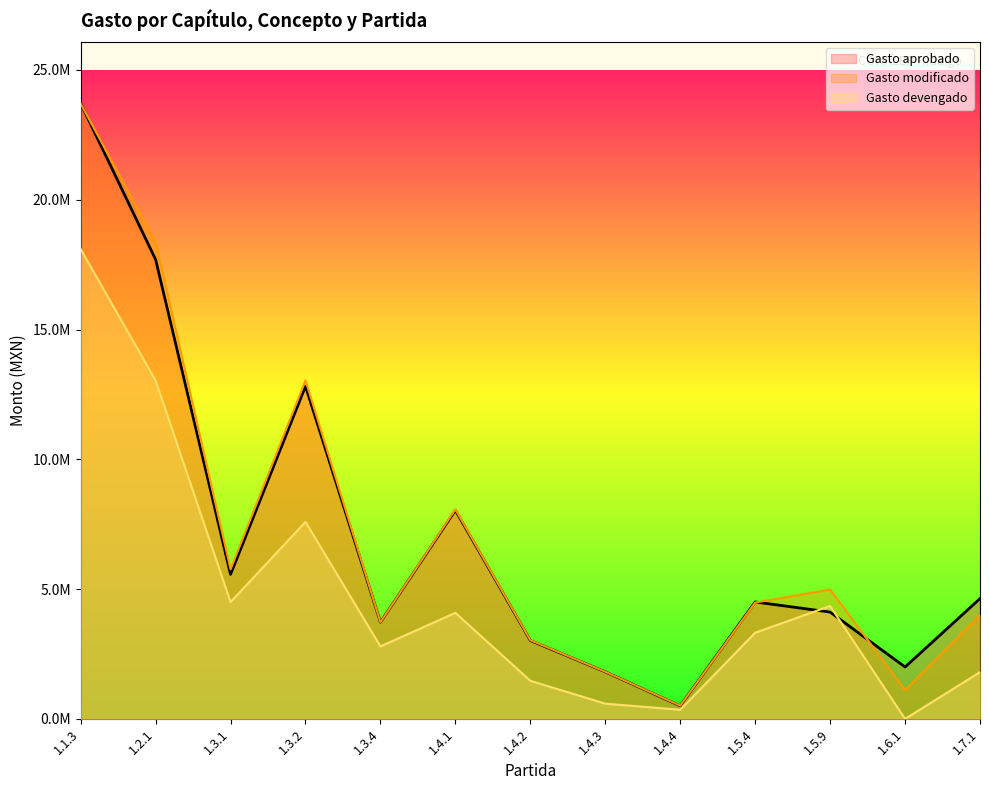

Which has a higher value, 1.3.4 or 1.6.1?

1.3.4